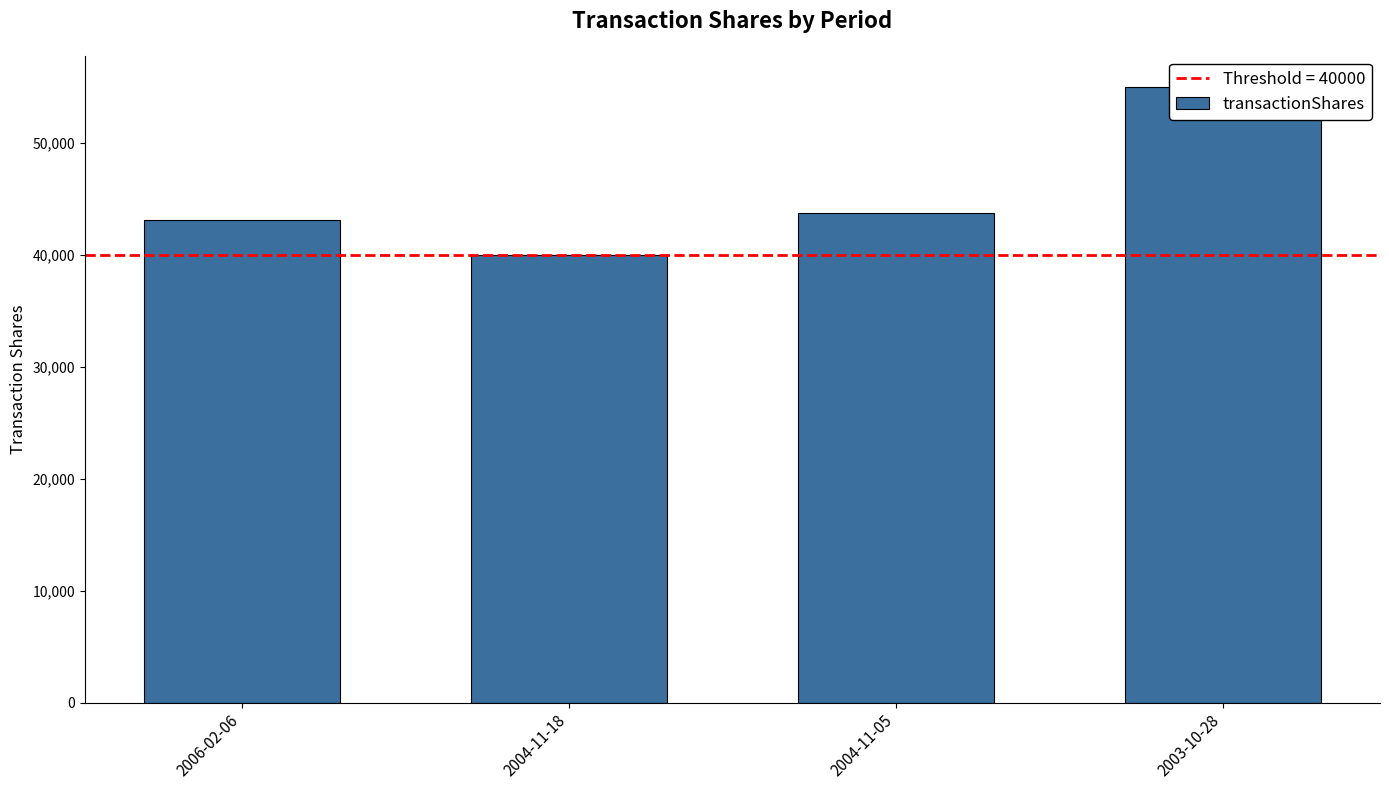

Are the bars grouped side by side (vs. stacked)?

No